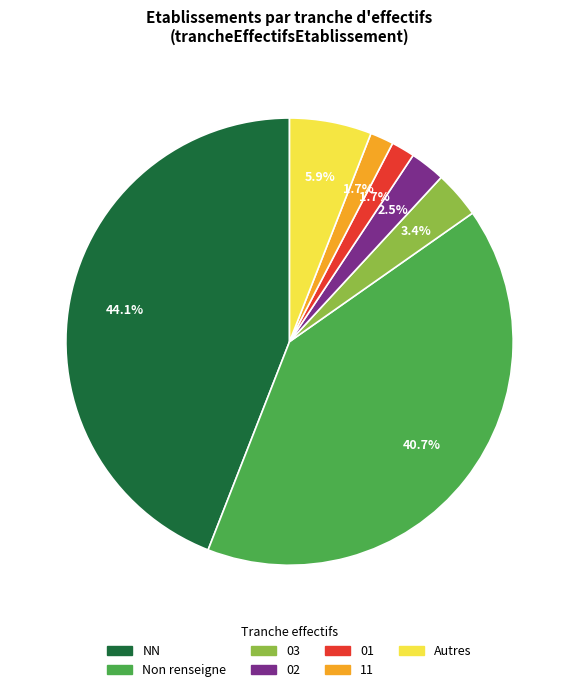

How many slices are in this pie chart?

7